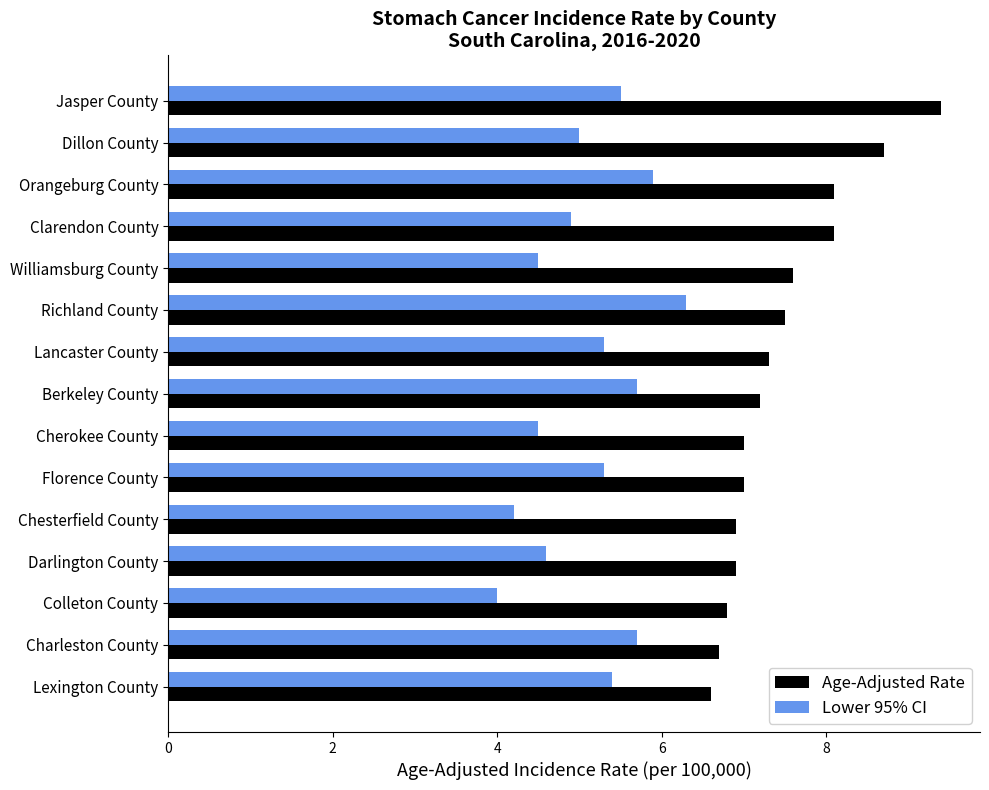

True or false: Lower 95% CI has a value of 2.5 at Dillon County.

False